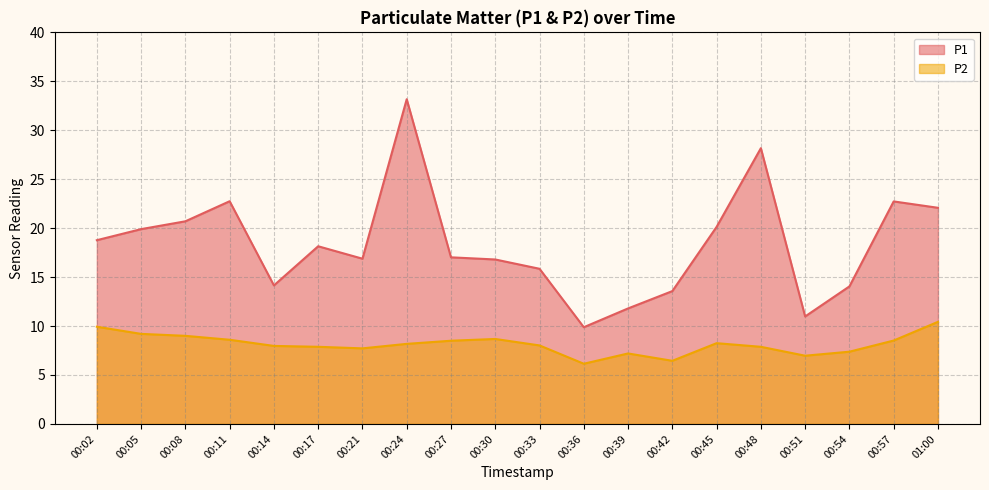

Between 00:30 and 01:00, which is larger?

01:00